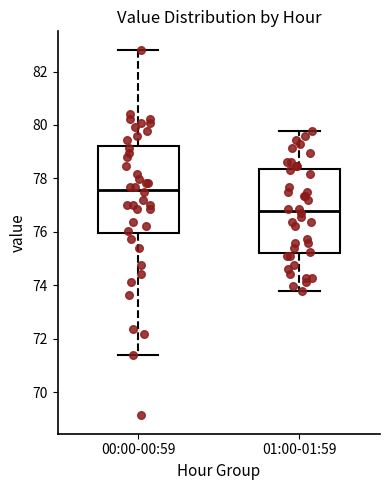

Where does the lower whisker of the box for 01:00-01:59 end on the y-axis? The values are not printed on the chart, so give them approximately, as read against the axis.

73.8